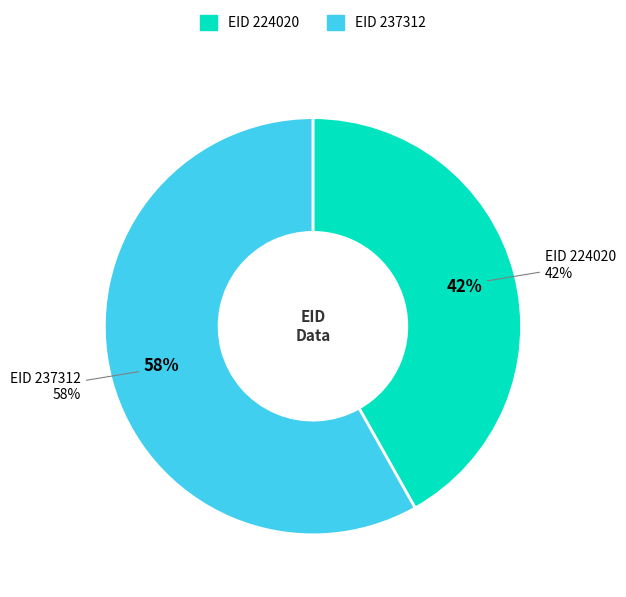

To the nearest percent, what portion does 237312 represent?

58%